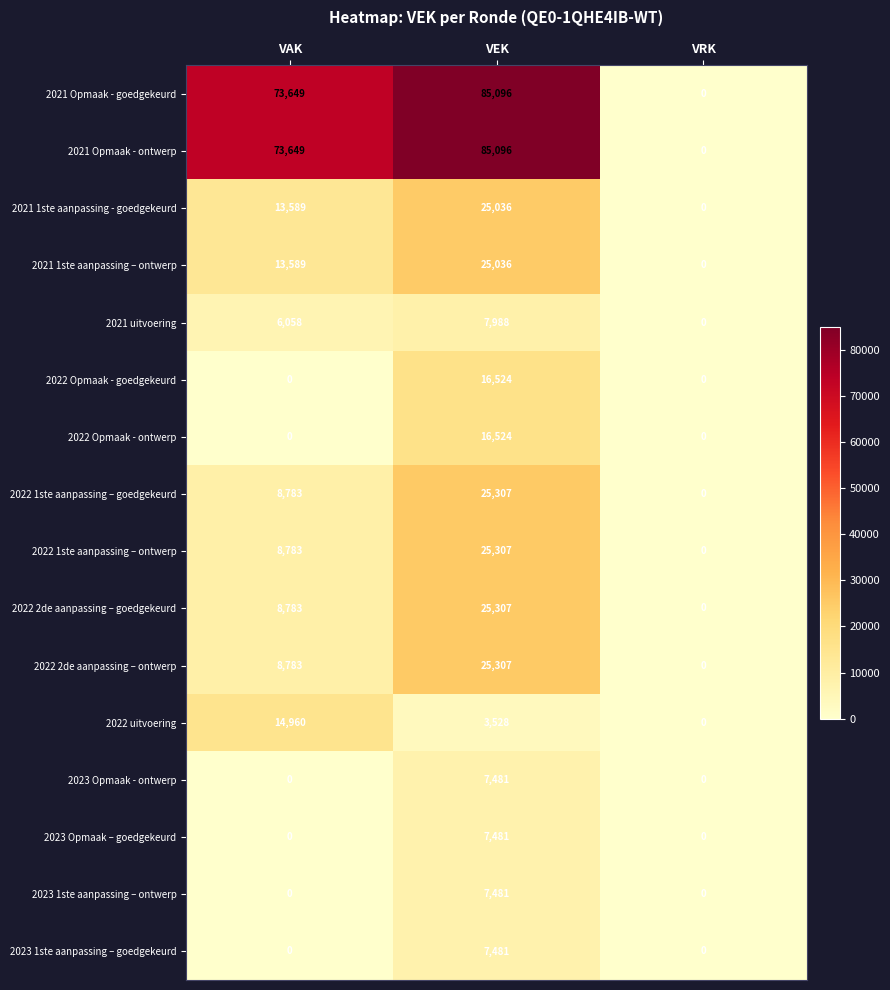

At which category is the sum across all series the highest?

VEK